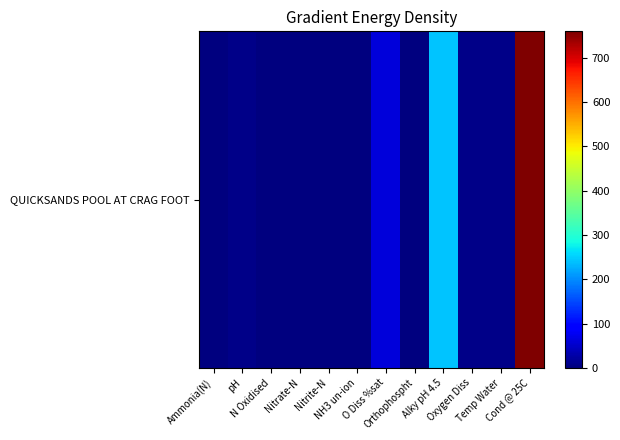

Reading left to right, extract all data points from this chart.

0.0	7.4	2.9	2.8	0.0	0.0	60.3	0.0	243.0	7.2	7.8	760.0